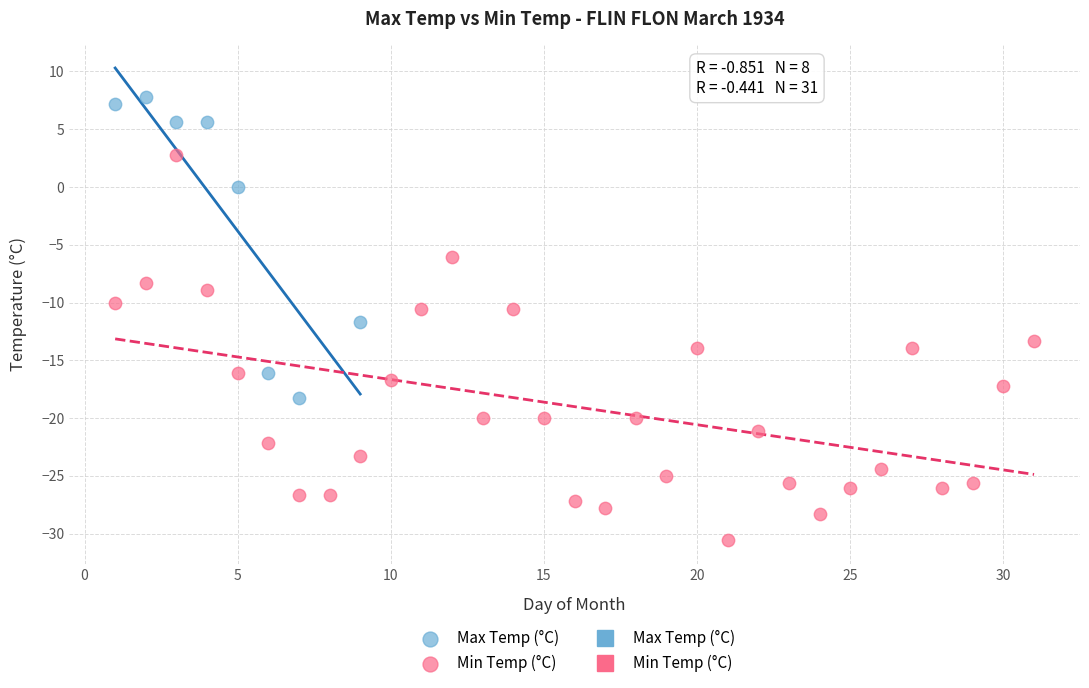

Which series reaches the maximum Y coordinate?

Max Temp (°C)